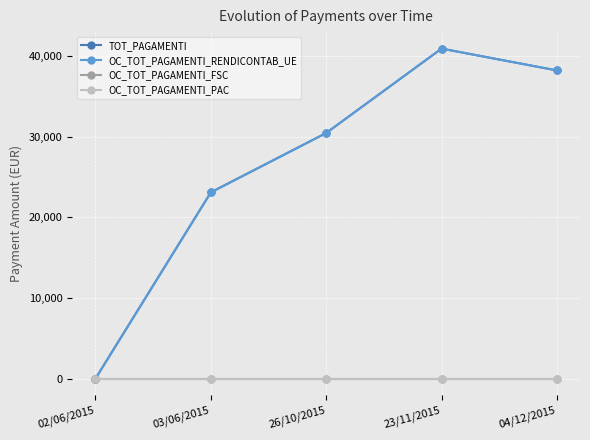

Does the chart have visible grid lines?

Yes